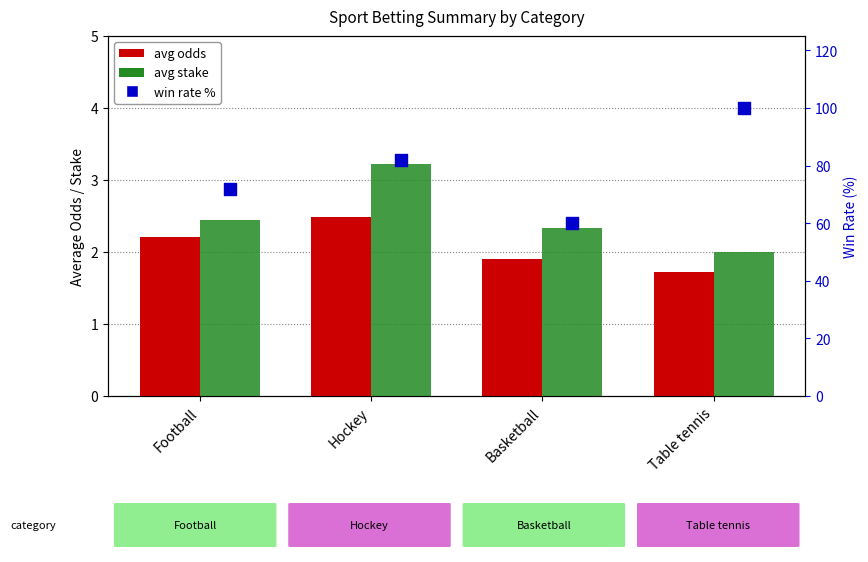

Is the value of avg stake at Football greater than the value of win rate % at Hockey?

No